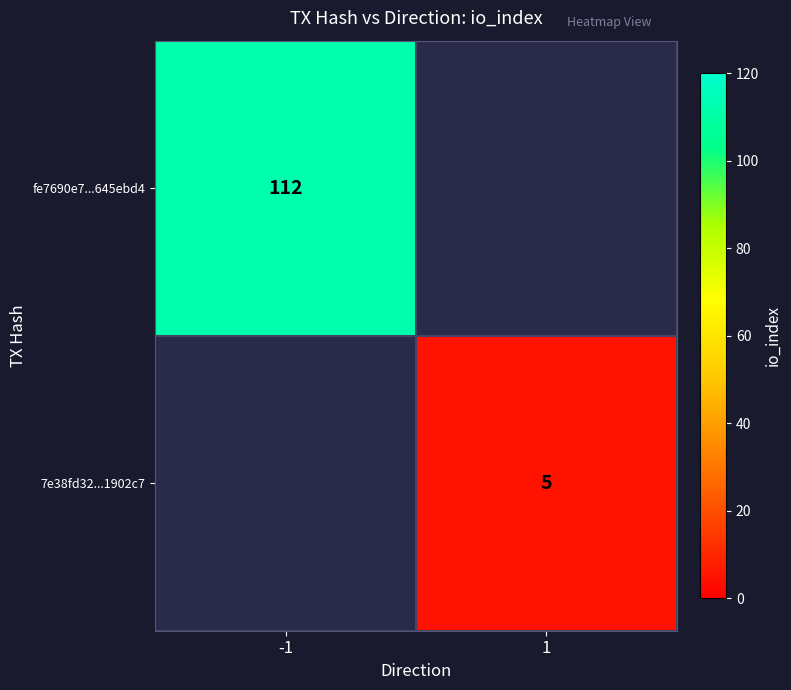

The value of 7e38fd32...1902c7 at 1 is 8.4. True or false?

False